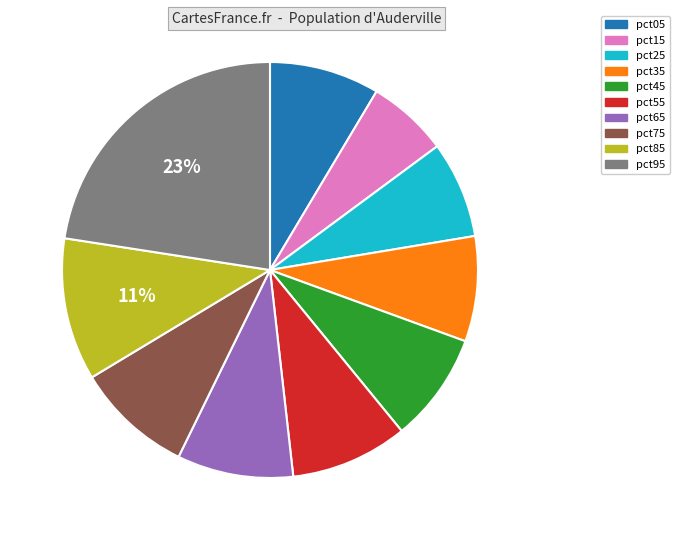

Is pct15 the majority of the pie?

No